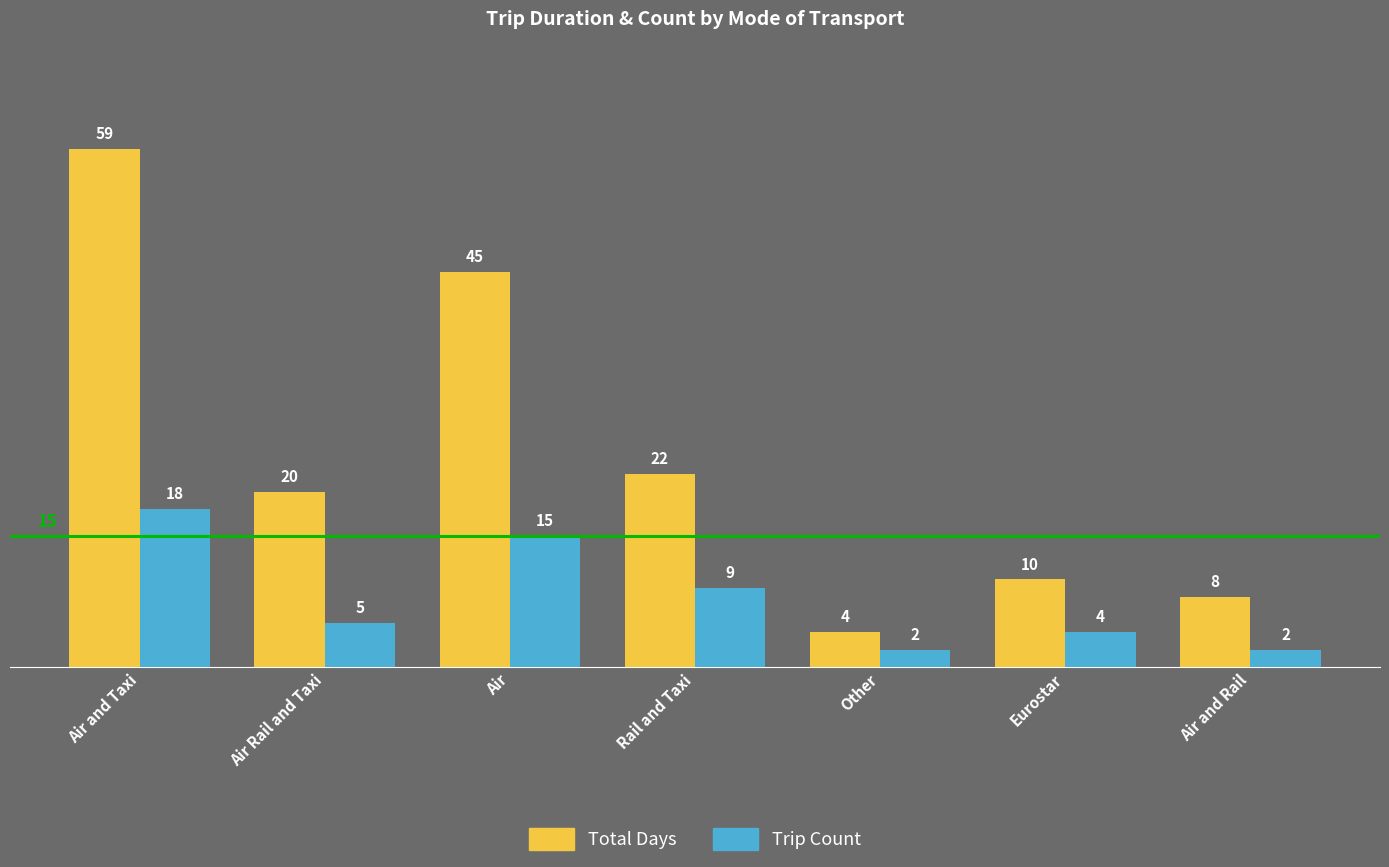

The Total Days series shows 29 at Air. True or false?

False